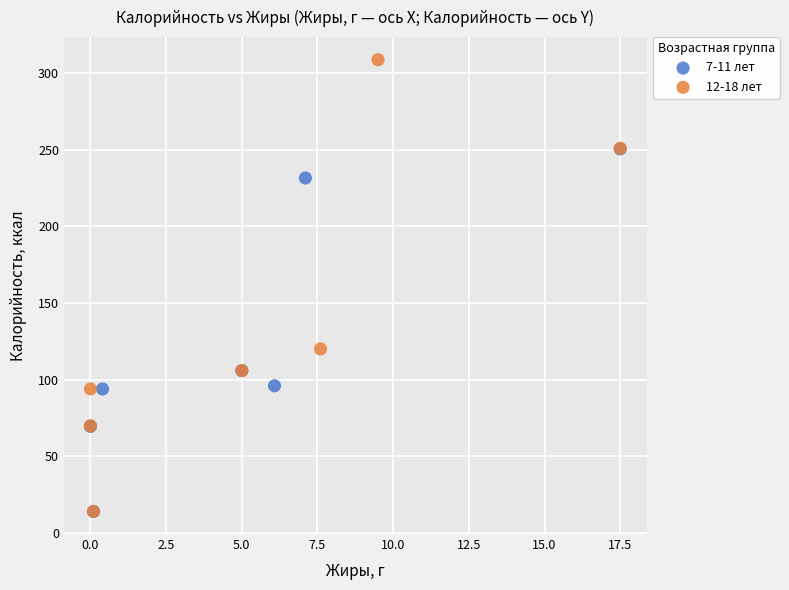

Which series has the widest spread of Y values?

12-18 лет